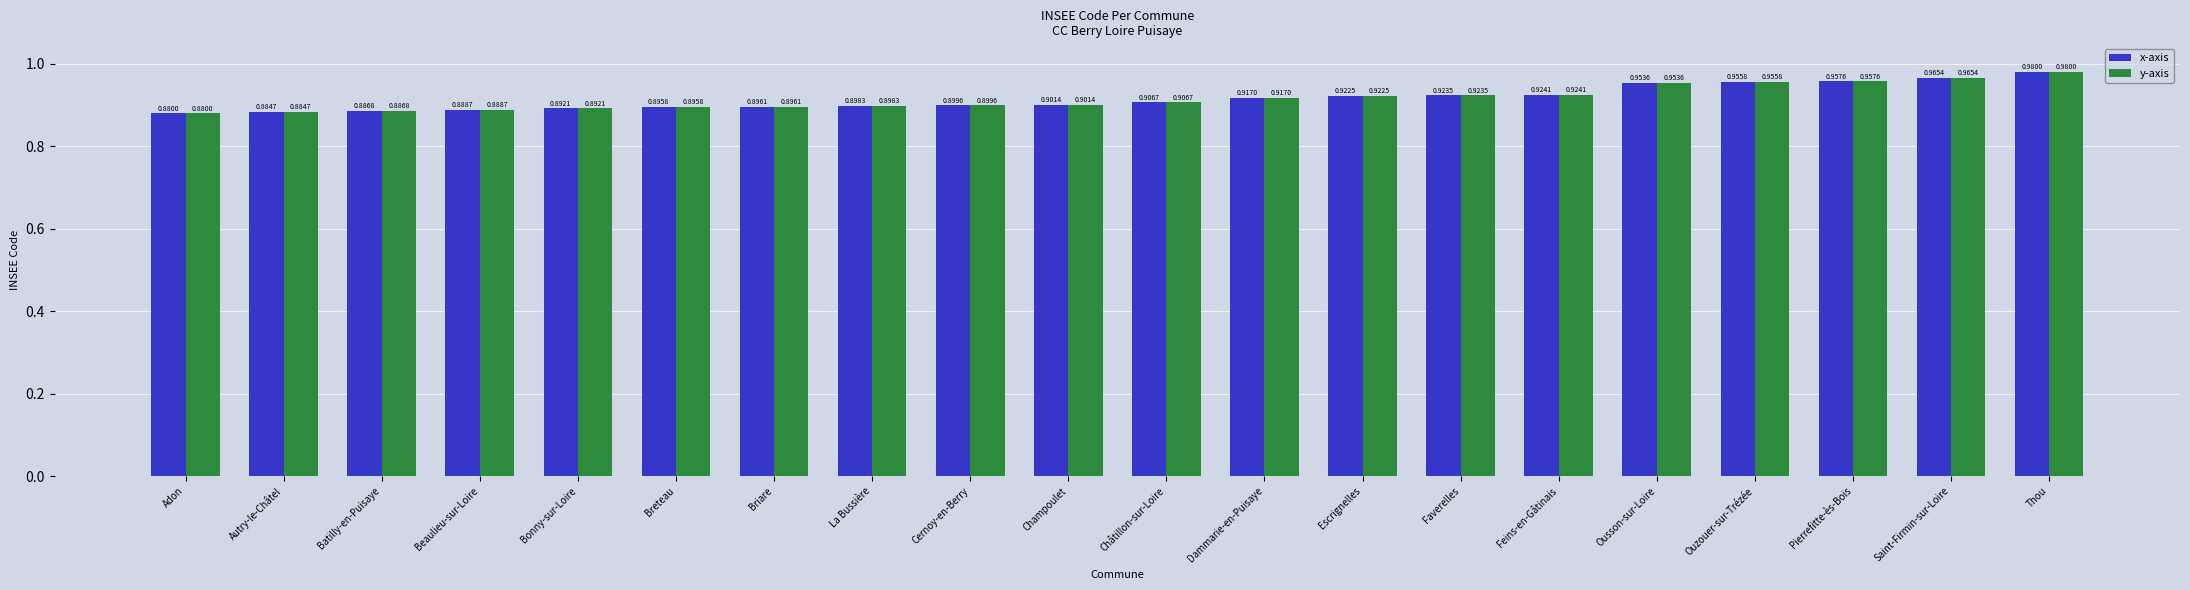

What is the label of the 2nd bar from the left?

Autry-le-Châtel